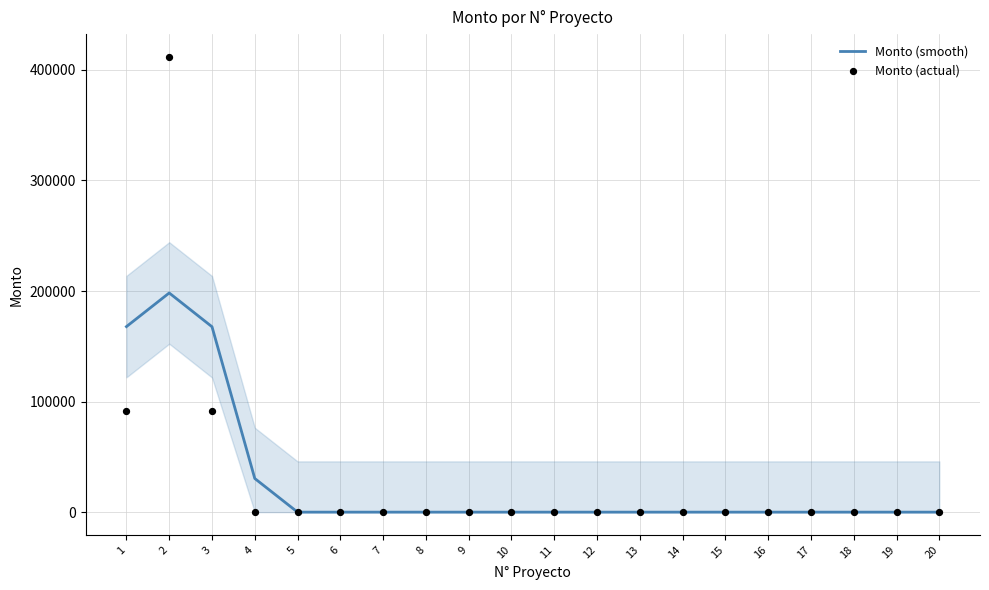

Which series reaches the minimum Y coordinate?

Monto (smooth)